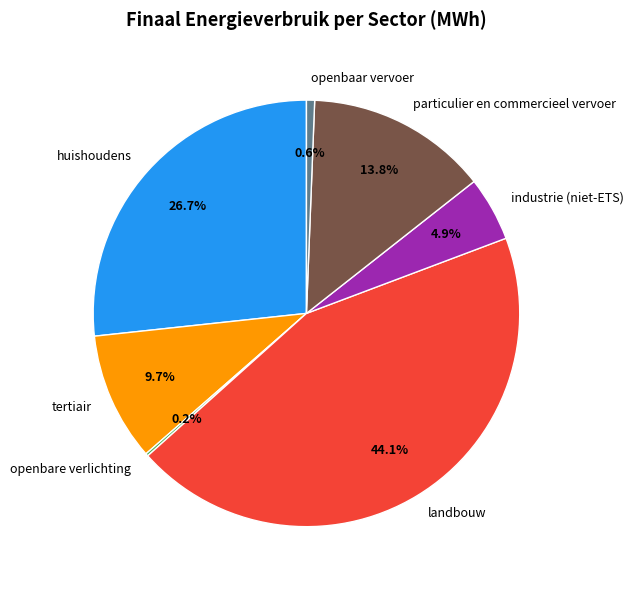

Which has a higher value, tertiair or industrie (niet-ETS)?

tertiair